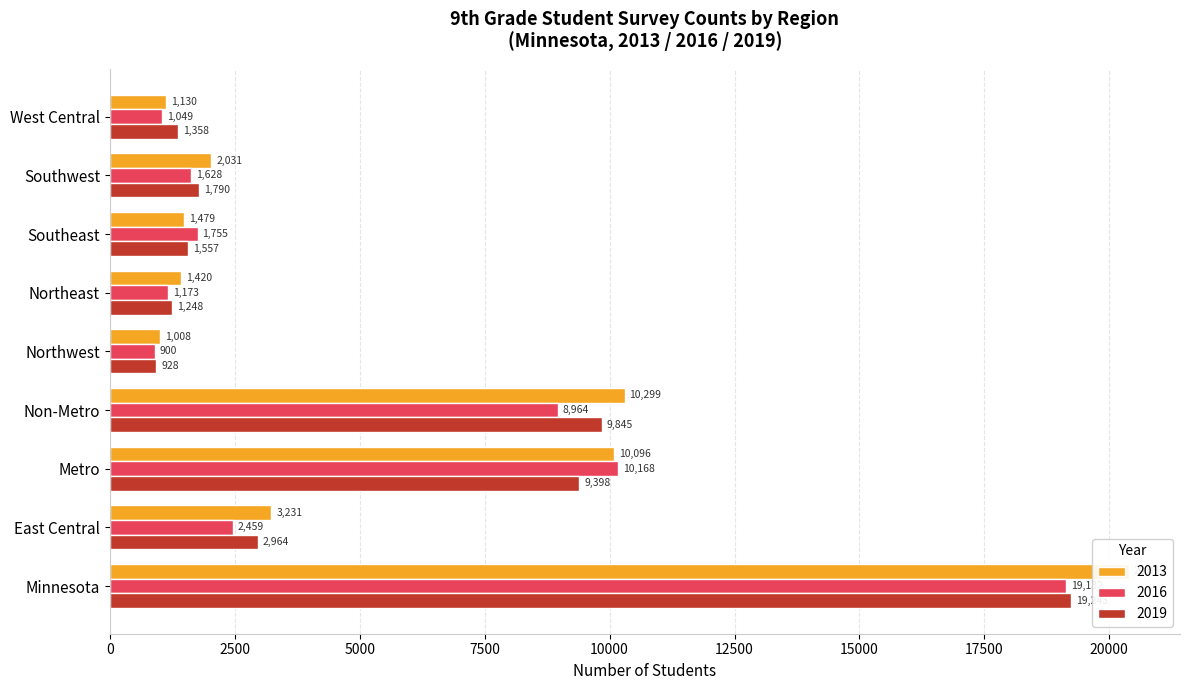

What position from the right is Southeast?

3